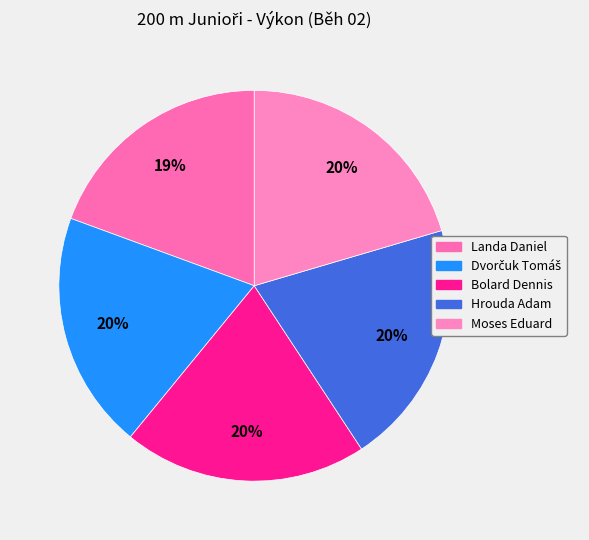

How many slices are in this pie chart?

5